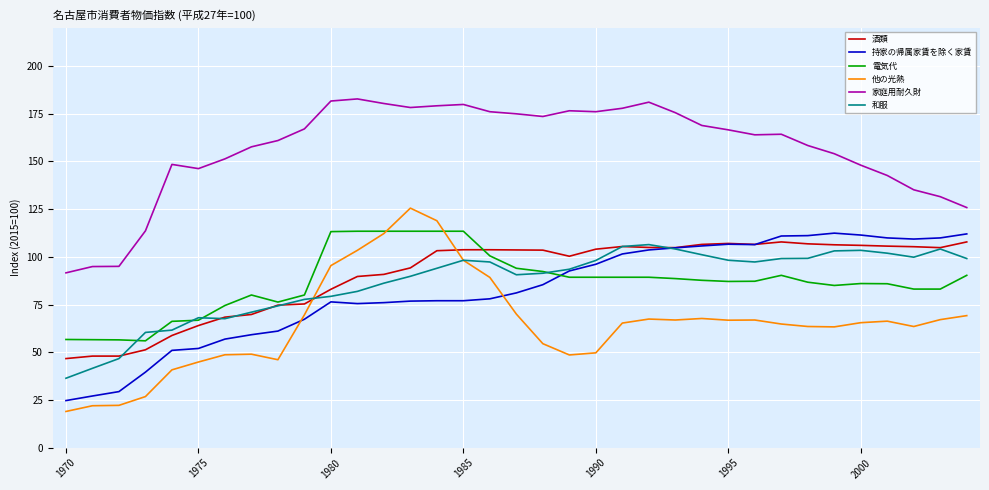

True or false: 和服 and 家庭用耐久財 cross at least once.

False